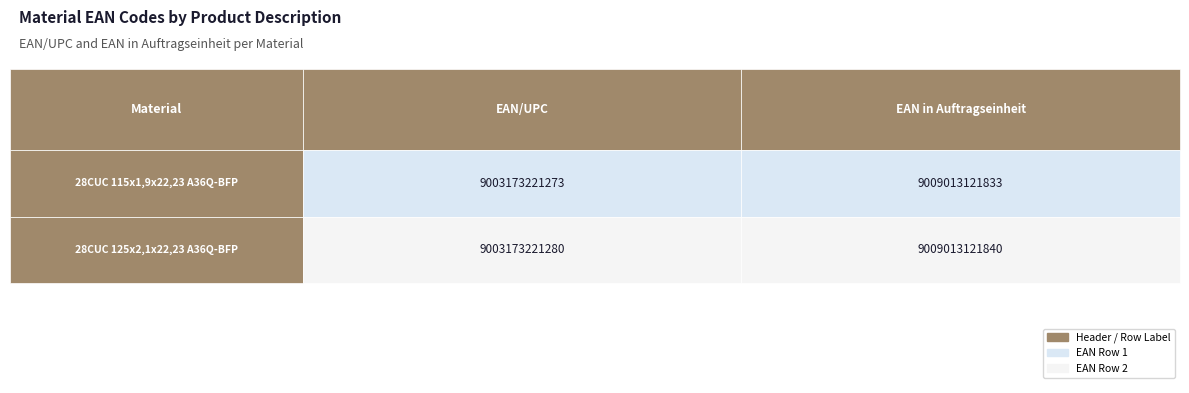

The value of 34720736 at 1 is 5154728348564. True or false?

False